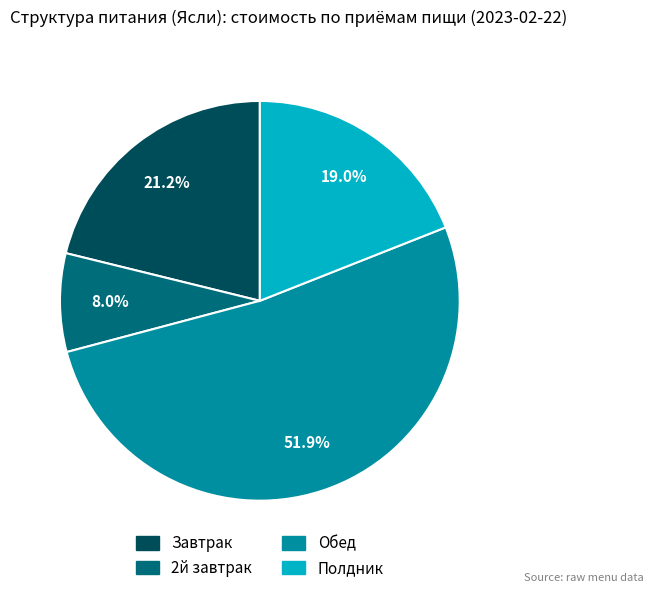

What is the ratio of the value at Полдник to the value at Завтрак?

0.9